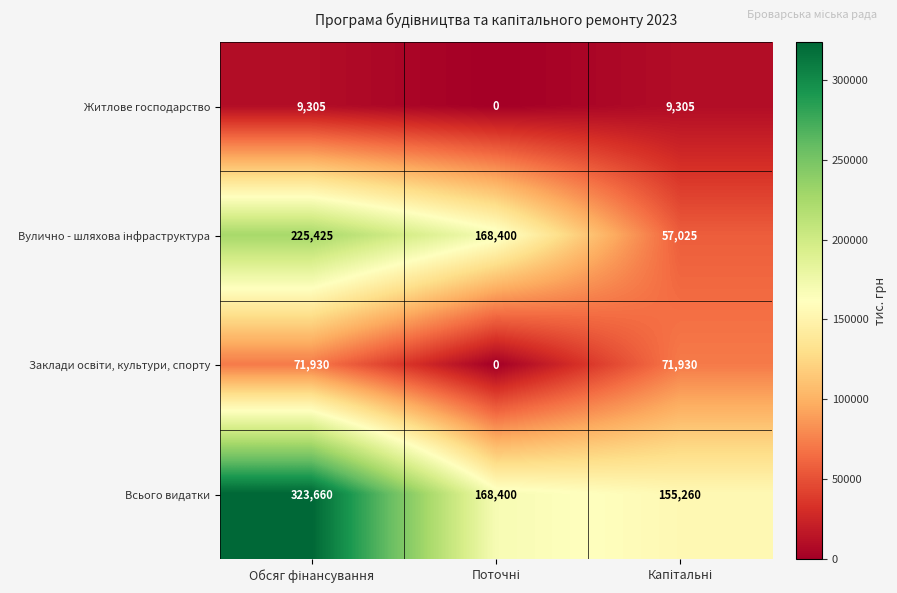

Which series has the largest total across all categories?

Всього видатки